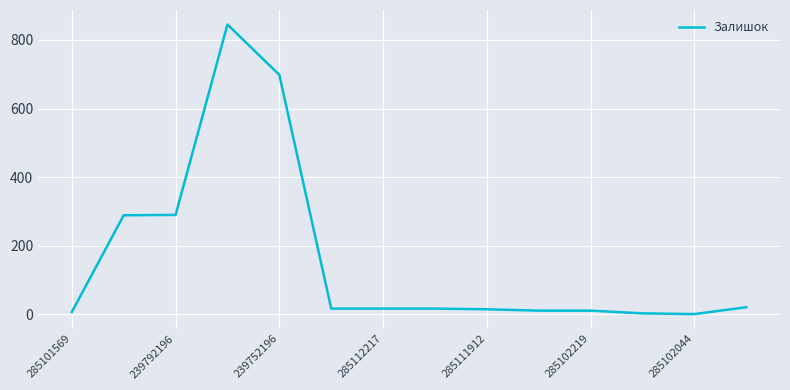

What is the greatest value displayed?

845